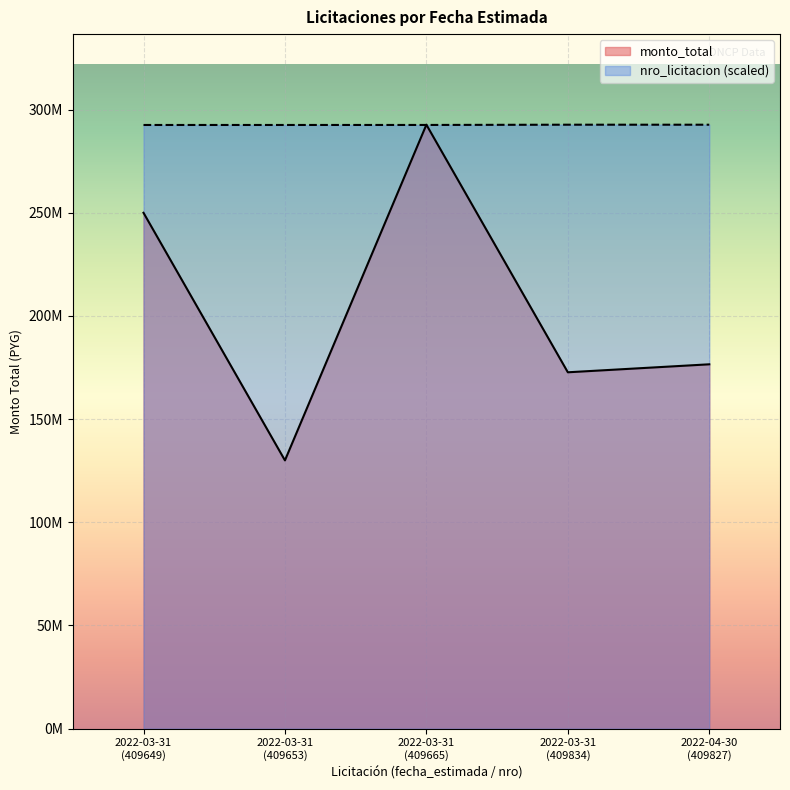

How many lines are shown in the chart?

2